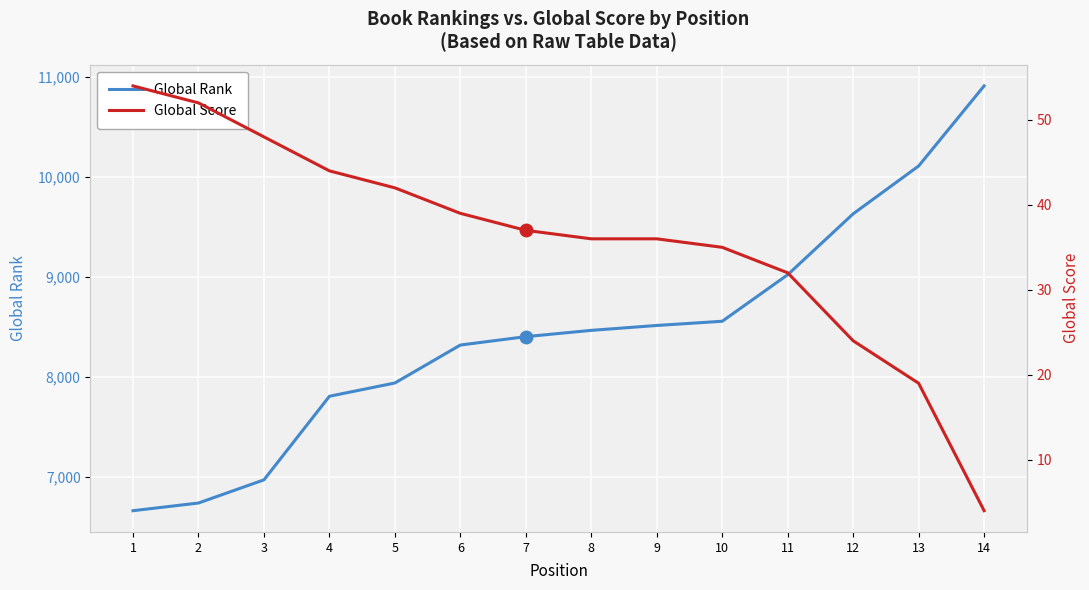

Rank the series by their maximum value, from highest to lowest.

Global Rank, Global Score